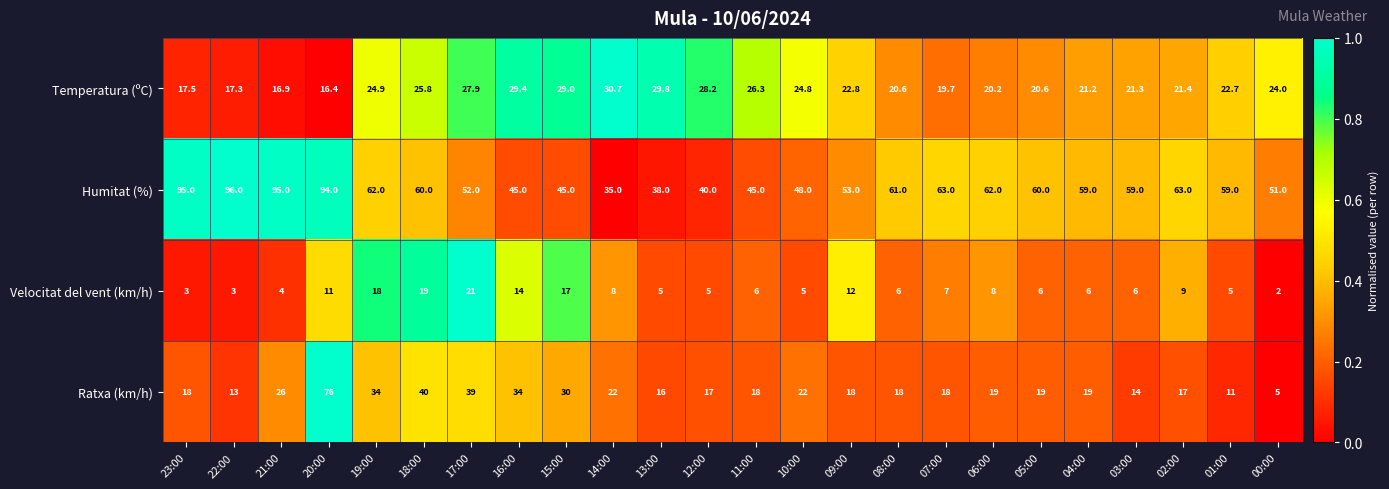

What is the spread (max minus min) of values at 00:00?

49.0